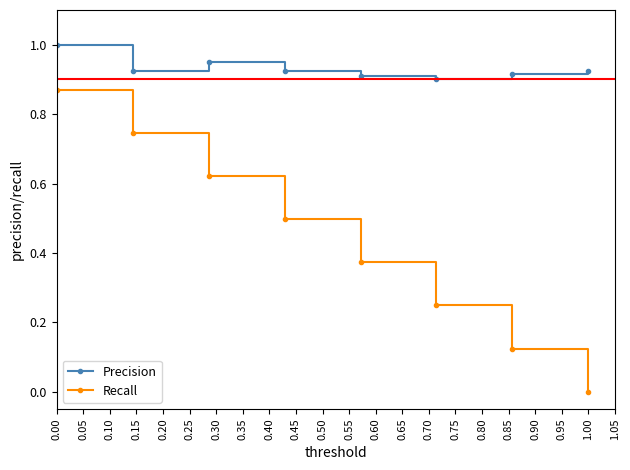

Which series has the widest spread of values?

Recall